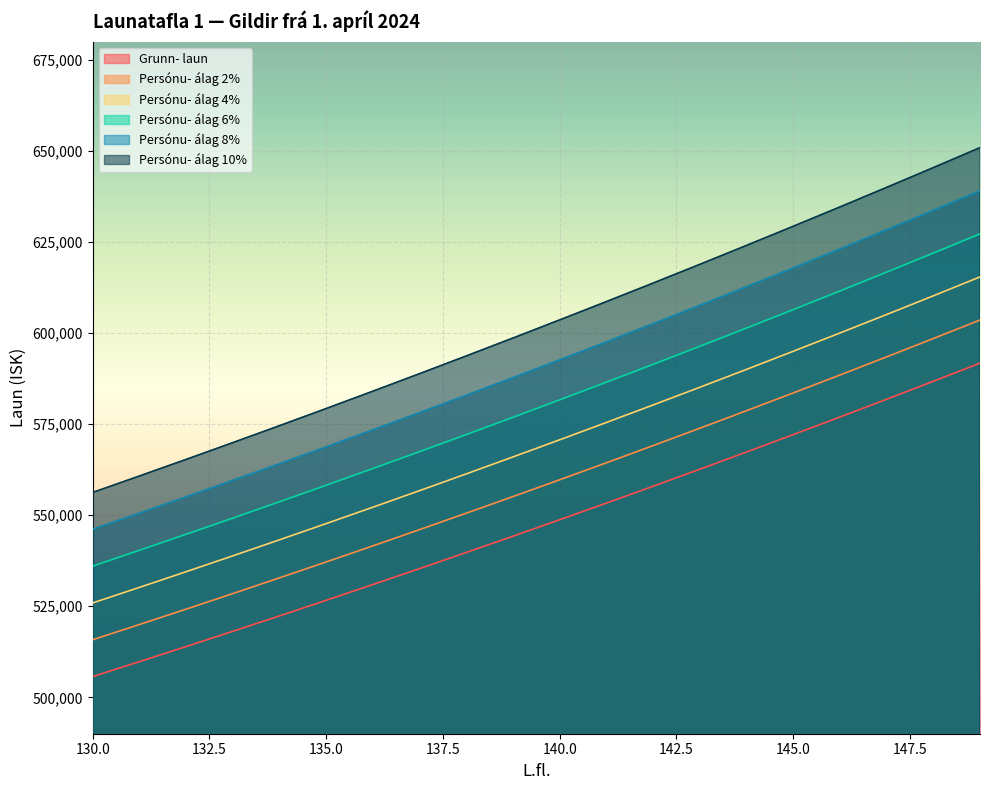

True or false: Persónu- álag 4% and Persónu- álag 8% cross at least once.

False